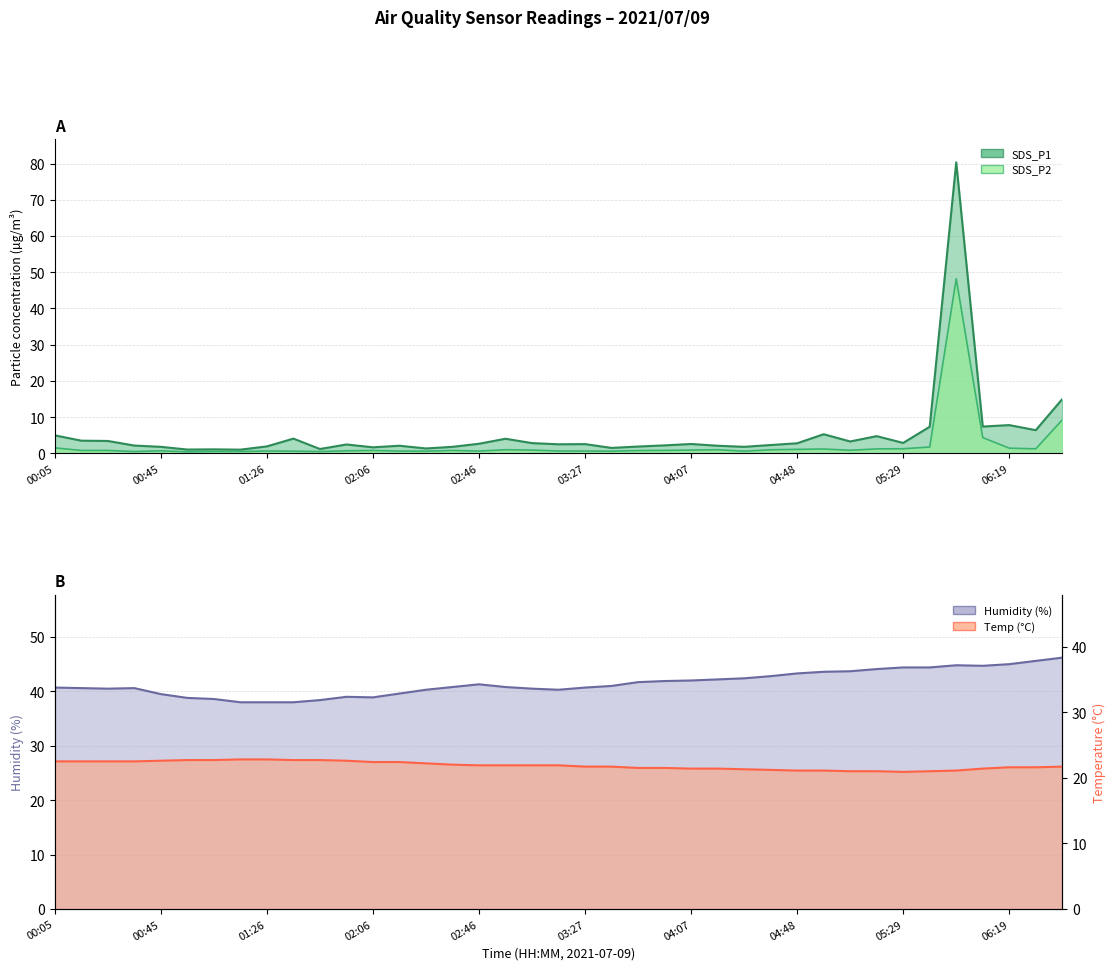

What position from the right is 00:25?

37